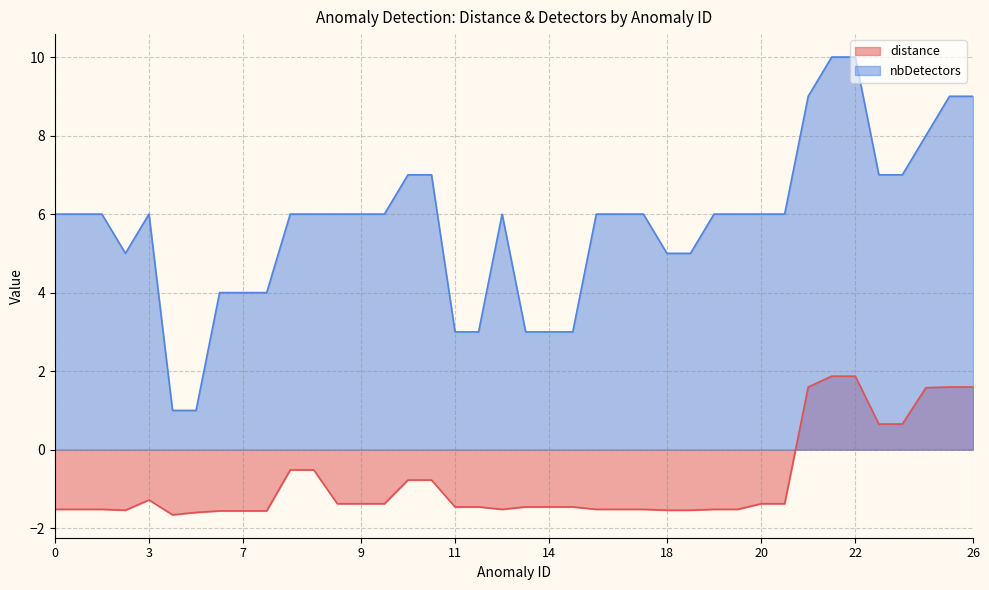

The value of nbDetectors at 2 is 2.0. True or false?

False